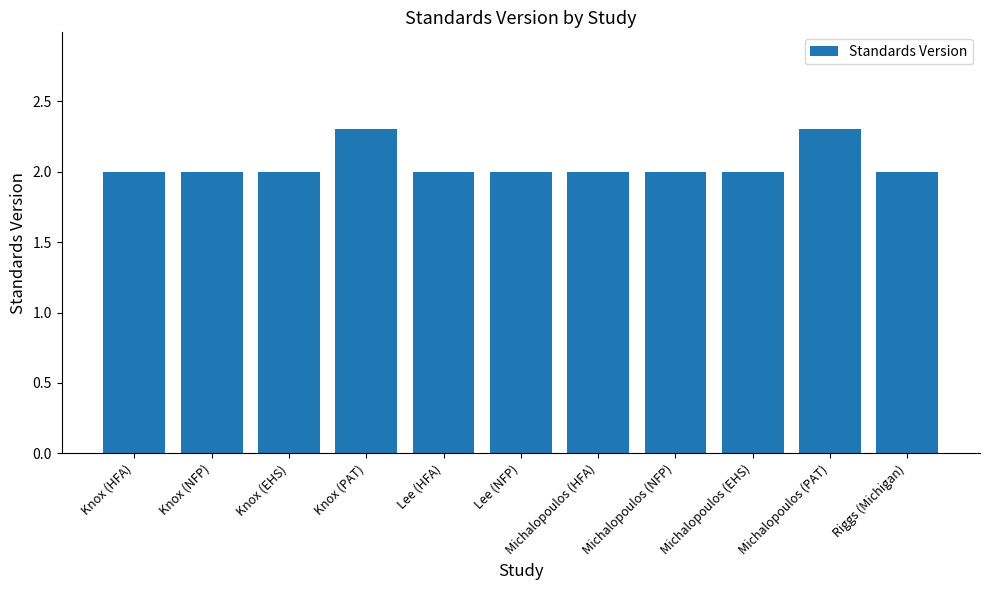

What is the ratio of the value at Knox (HFA) to the value at Michalopoulos (HFA)?

1.0